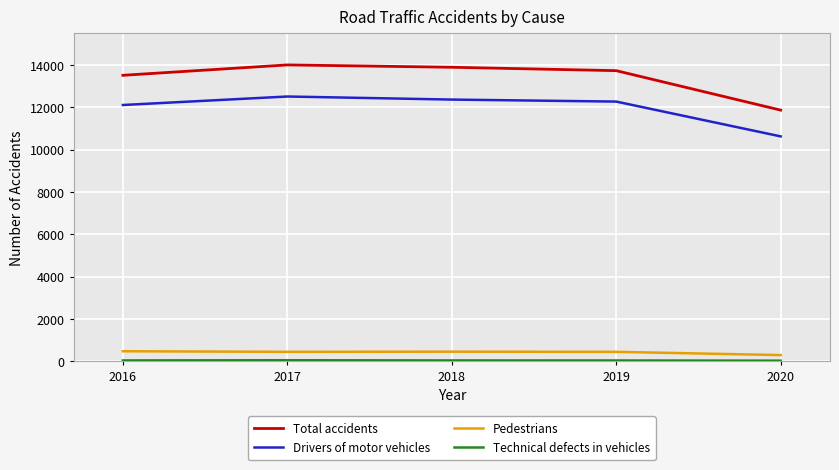

What is the difference between the maximum and minimum values in the Drivers of motor vehicles series?

1886